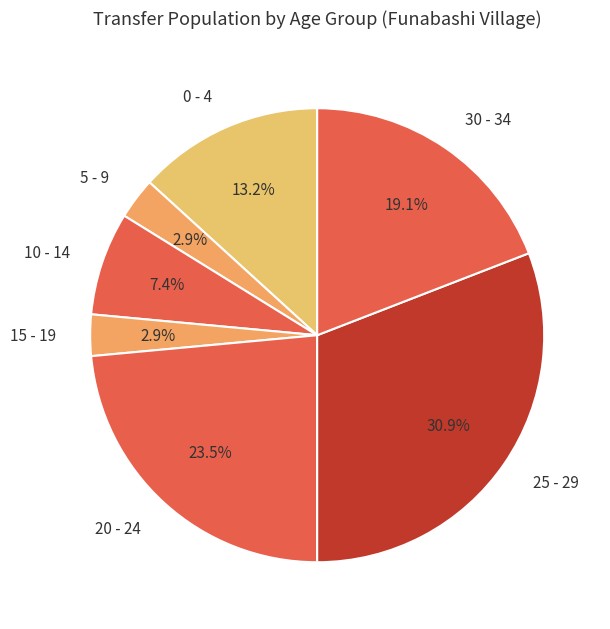

Combined, do 20 - 24 and 0 - 4 account for over 50%?

No